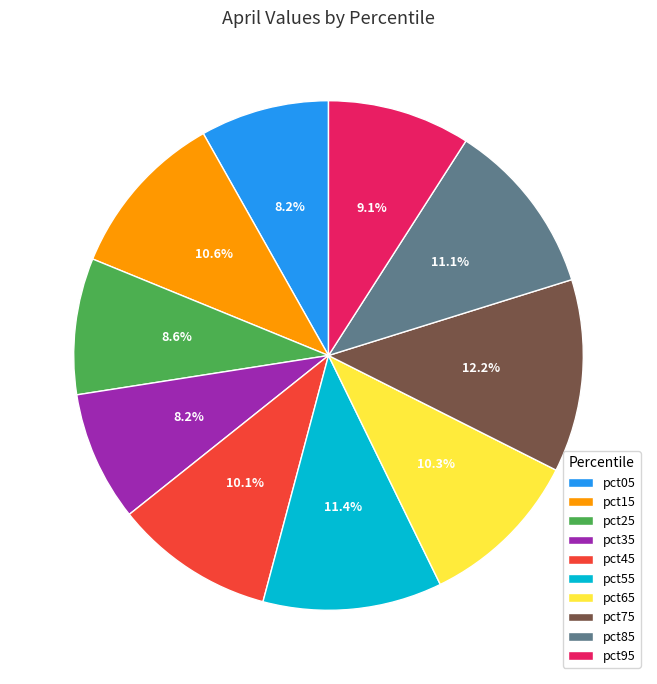

Is it true that pct95 is 9% of the pie?

True